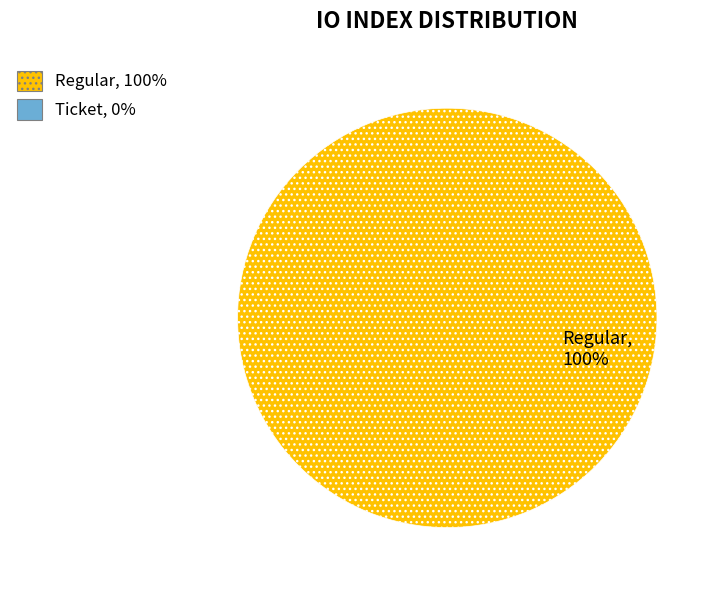

Count the number of slices in the pie.

2